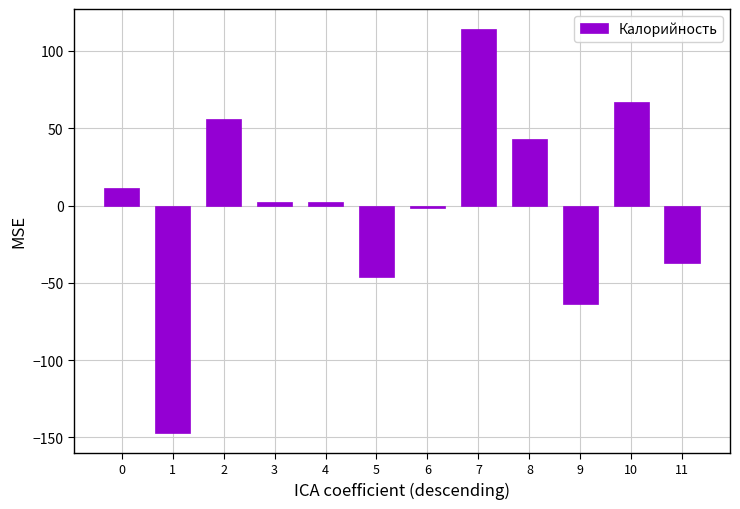

What is the value of the 6th bar from the left?

-45.9